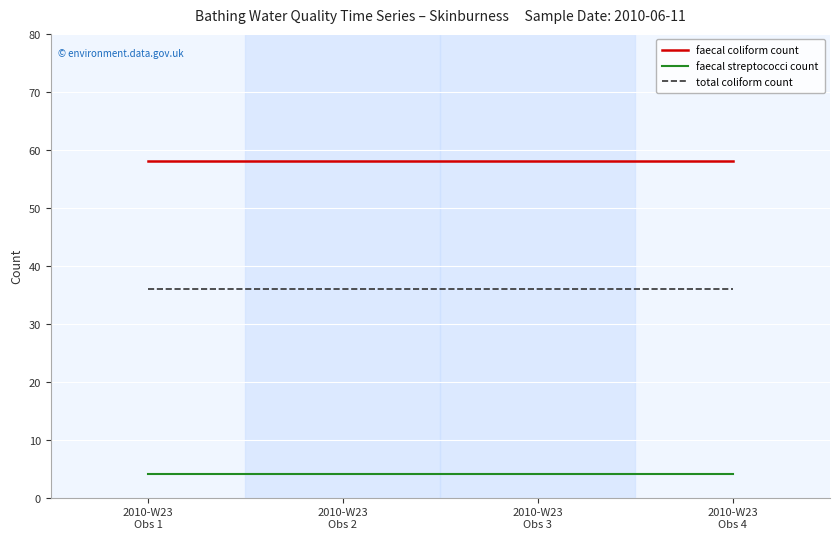

True or false: faecal coliform count and faecal streptococci count cross at least once.

False